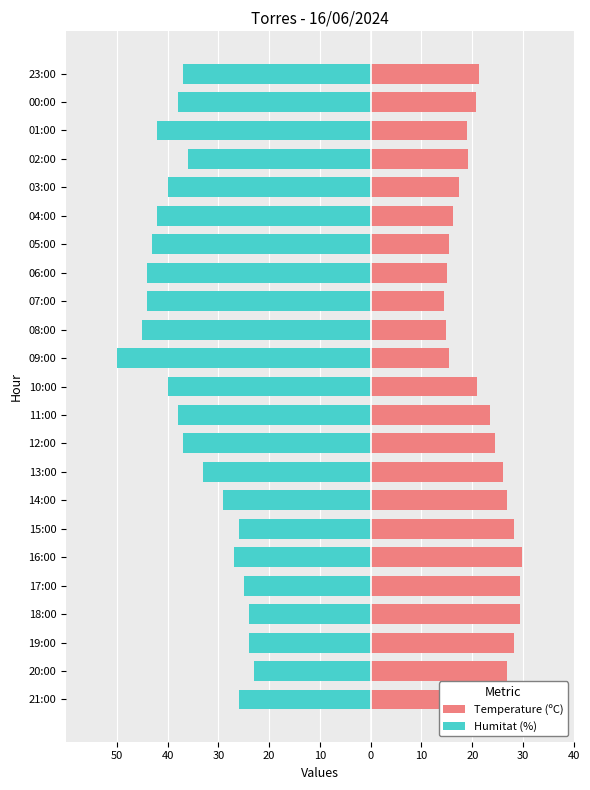

How many bars are there in total?

46